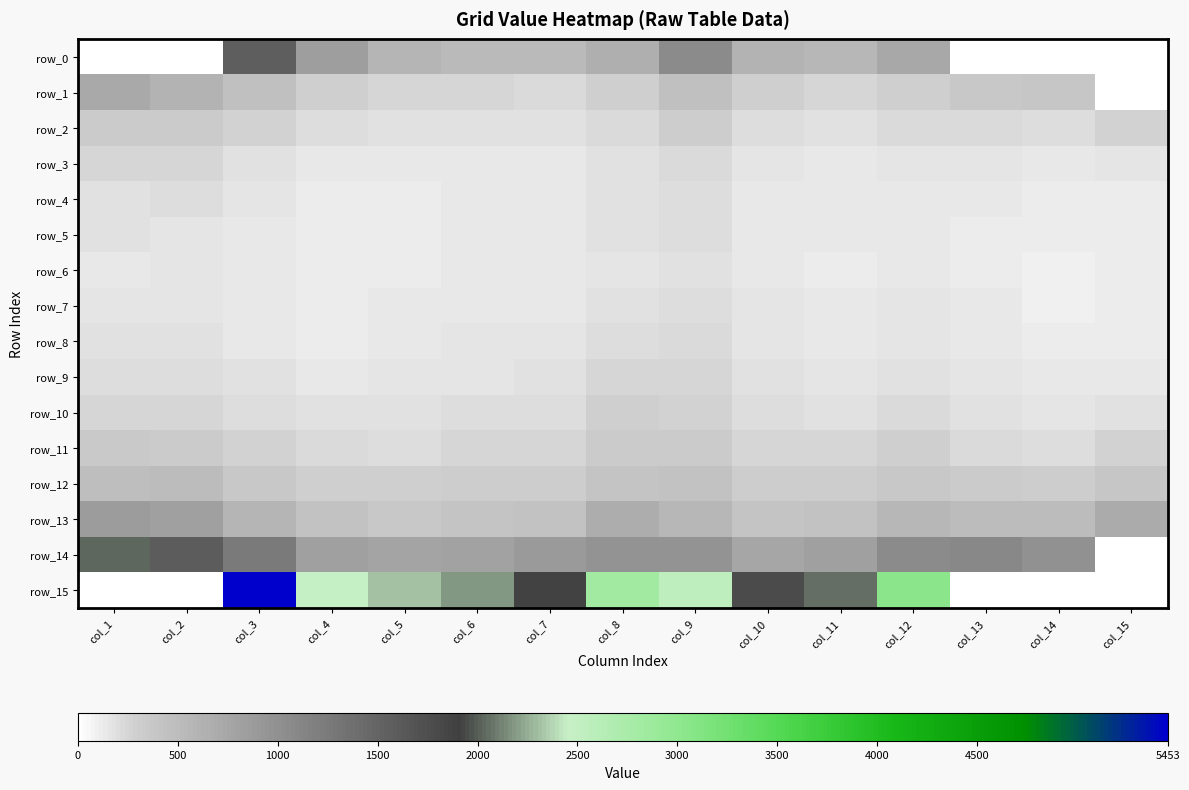

List the series in order of their peak value, highest first.

row_15, row_14, row_0, row_13, row_1, row_12, row_11, row_2, row_10, row_3, row_9, row_8, row_4, row_5, row_7, row_6